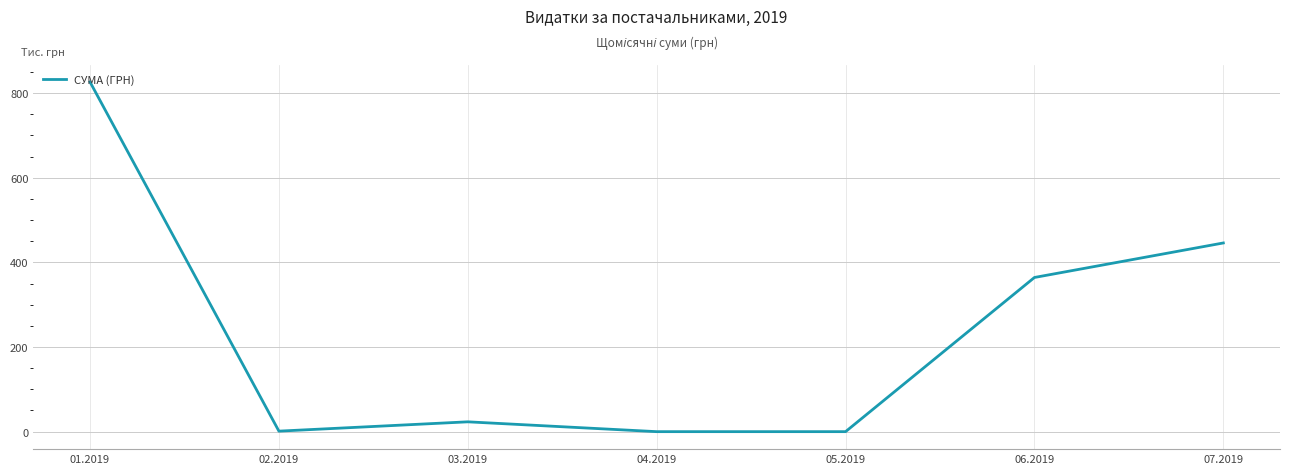

Is this an area chart (filled region under the line)?

No